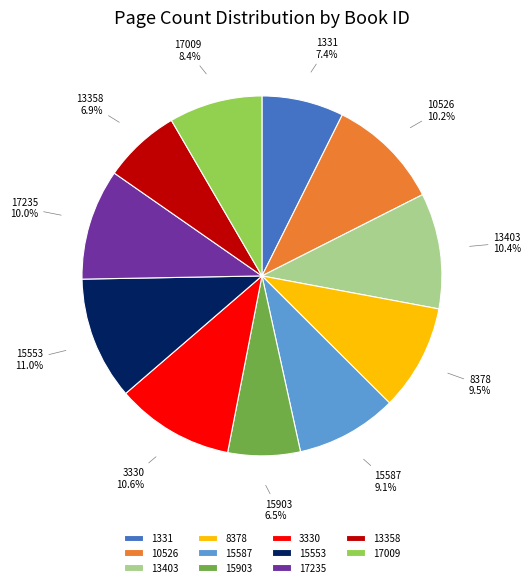

The 3330 slice represents 18% of the pie. True or false?

False